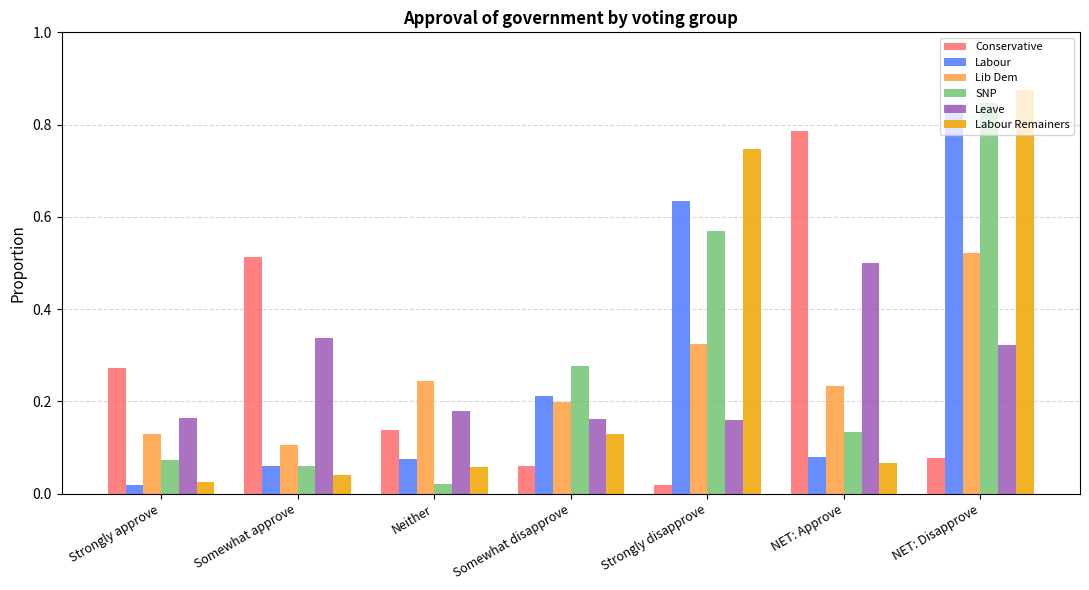

What is the total value across all series at NET: Approve?

1.8